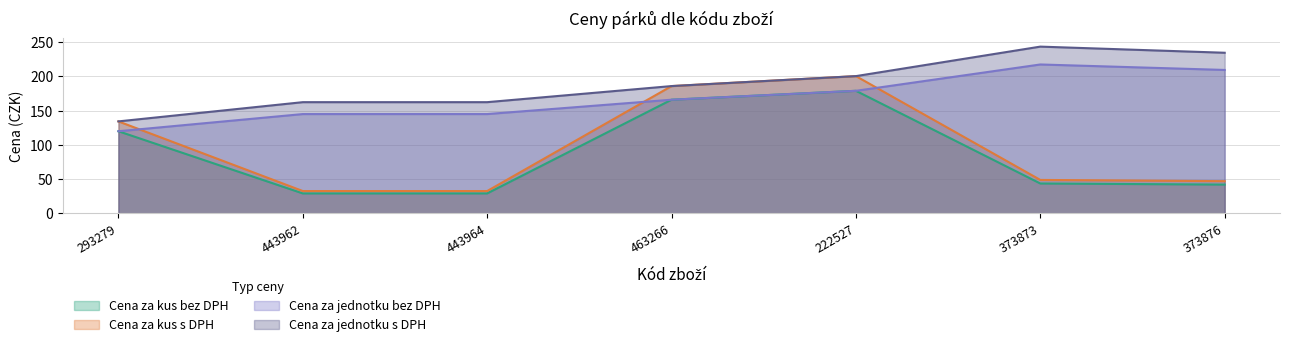

What position from the left is 443964?

3